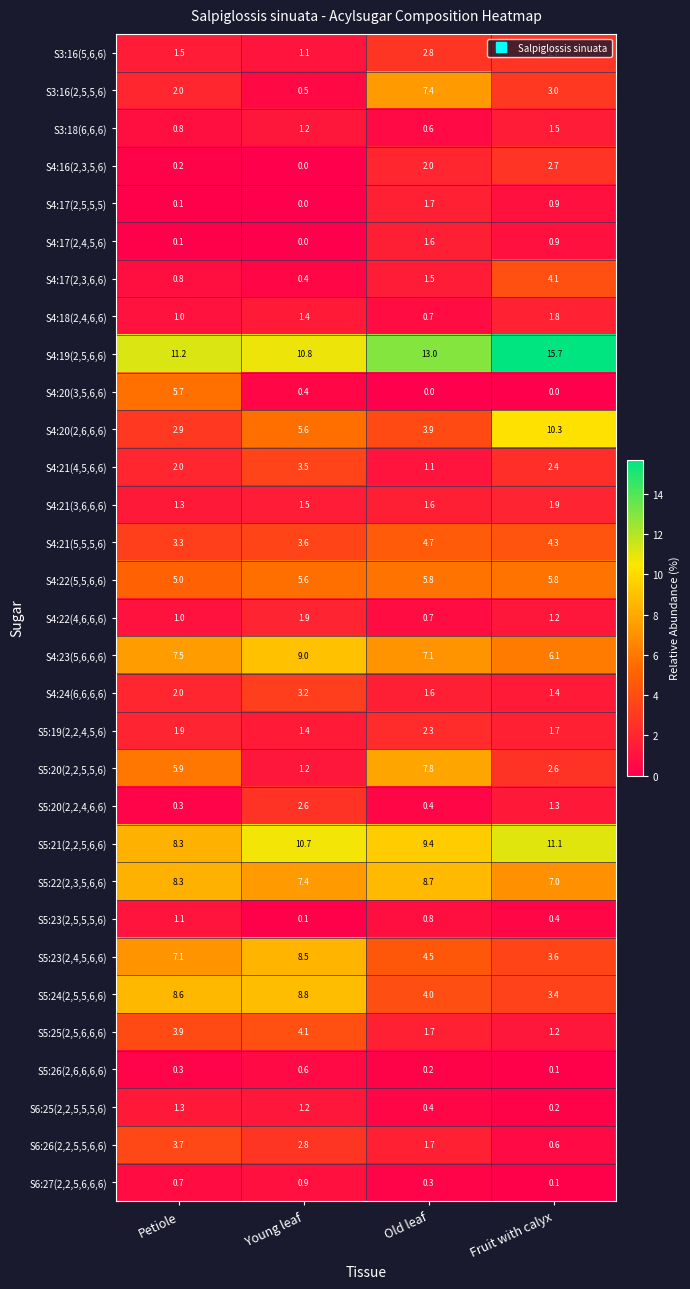

What is the spread (max minus min) of values at Old leaf?

13.0